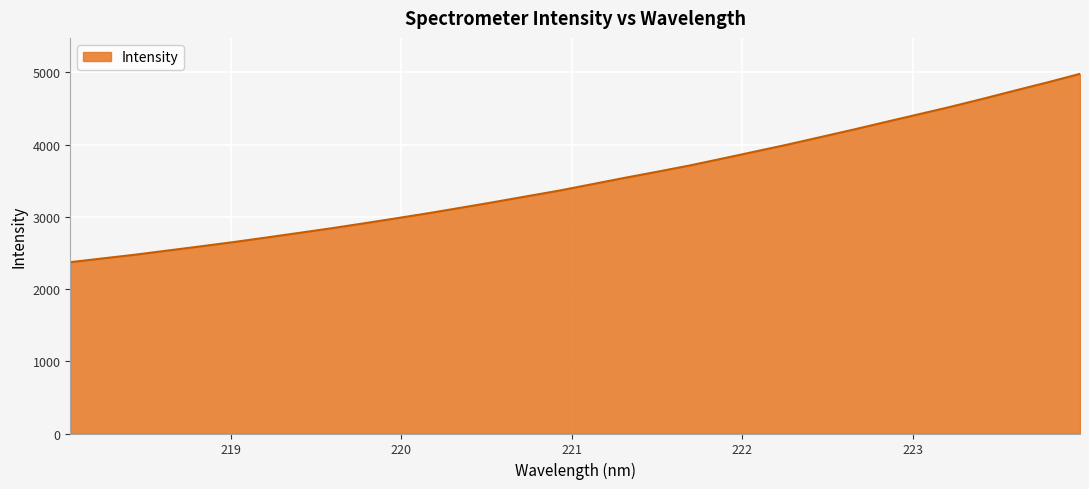

What is the difference between the maximum and minimum values?

2607.1